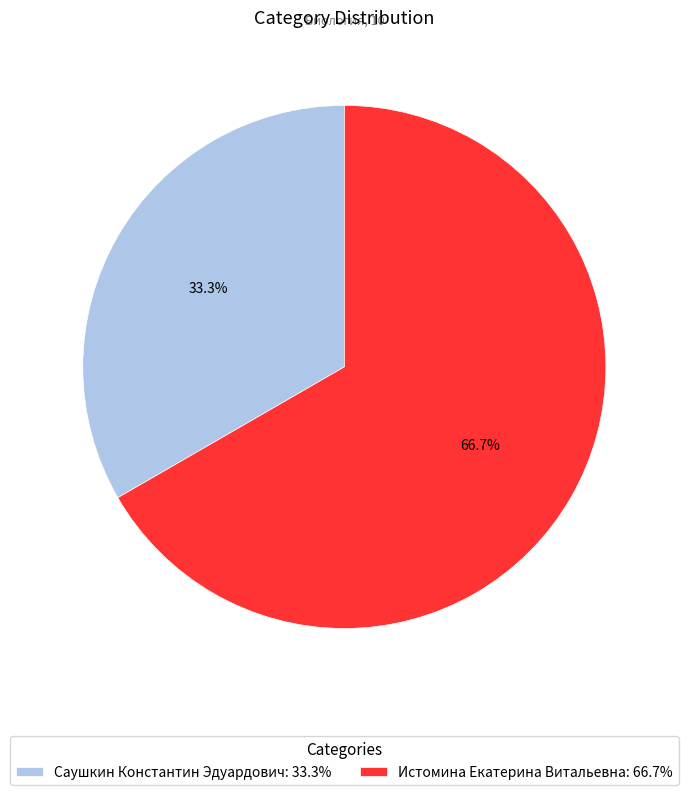

To the nearest percent, what is the difference between the largest and smallest slice percentages?

33%